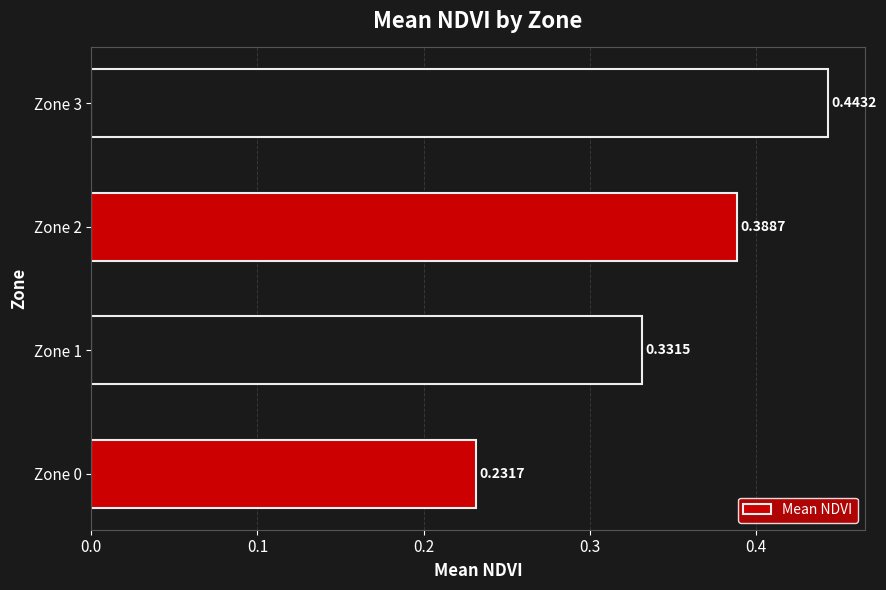

At which category does the chart reach its peak across all series?

Zone 3